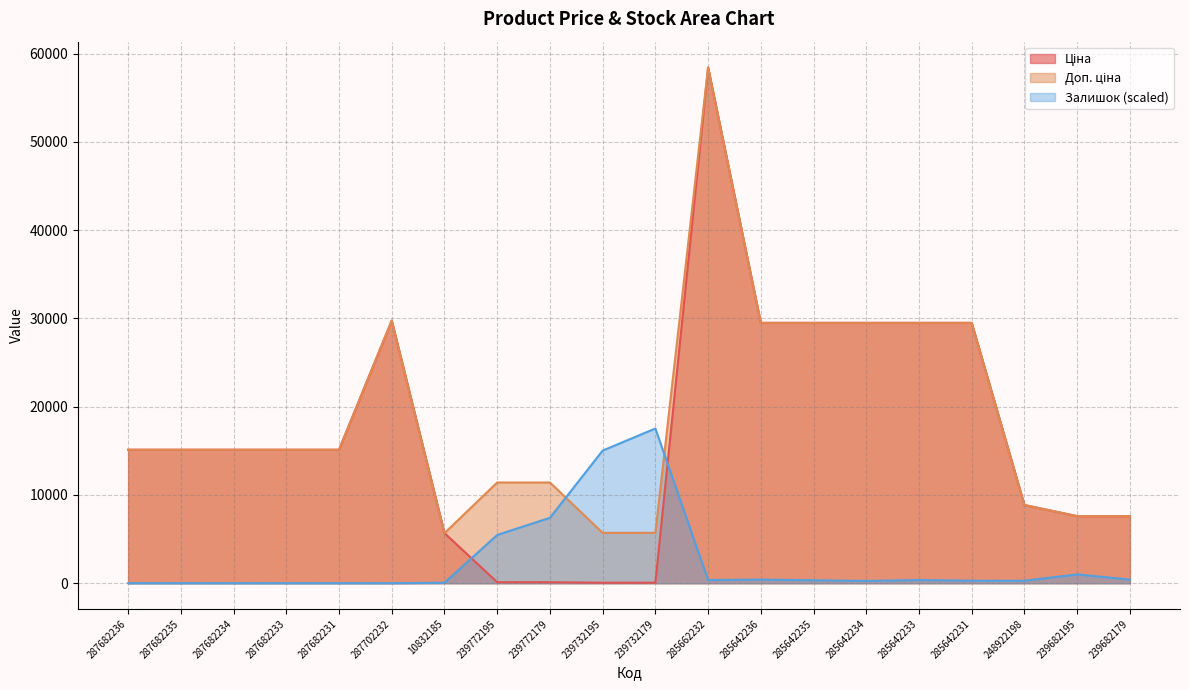

Which label corresponds to the largest value in the chart?

285662232